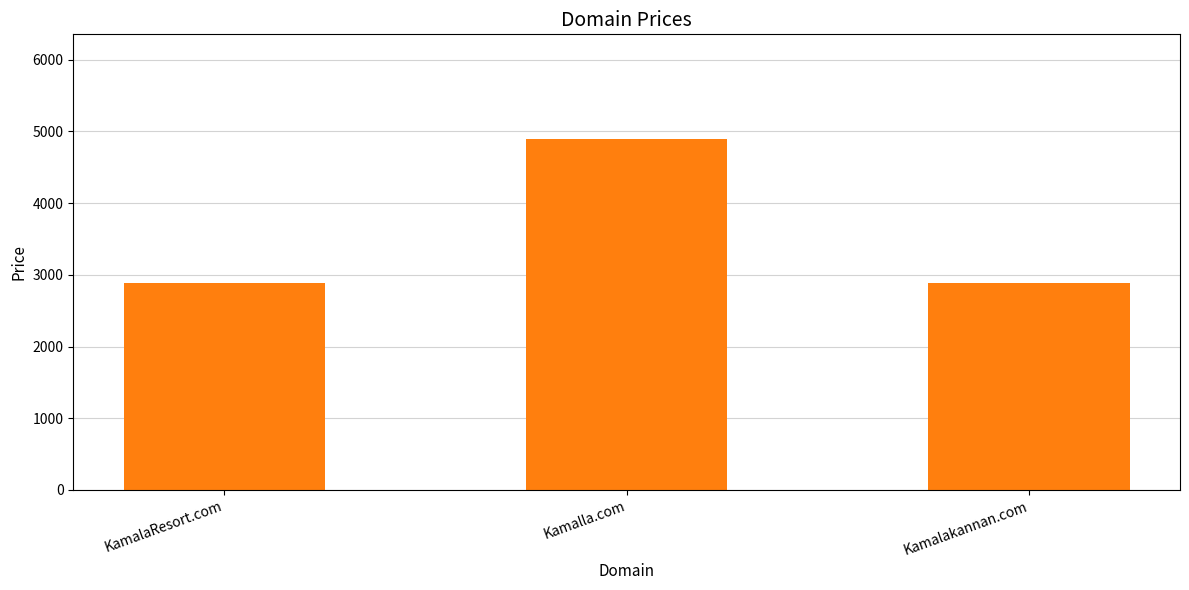

At which category does the chart reach its peak across all series?

Kamalla.com